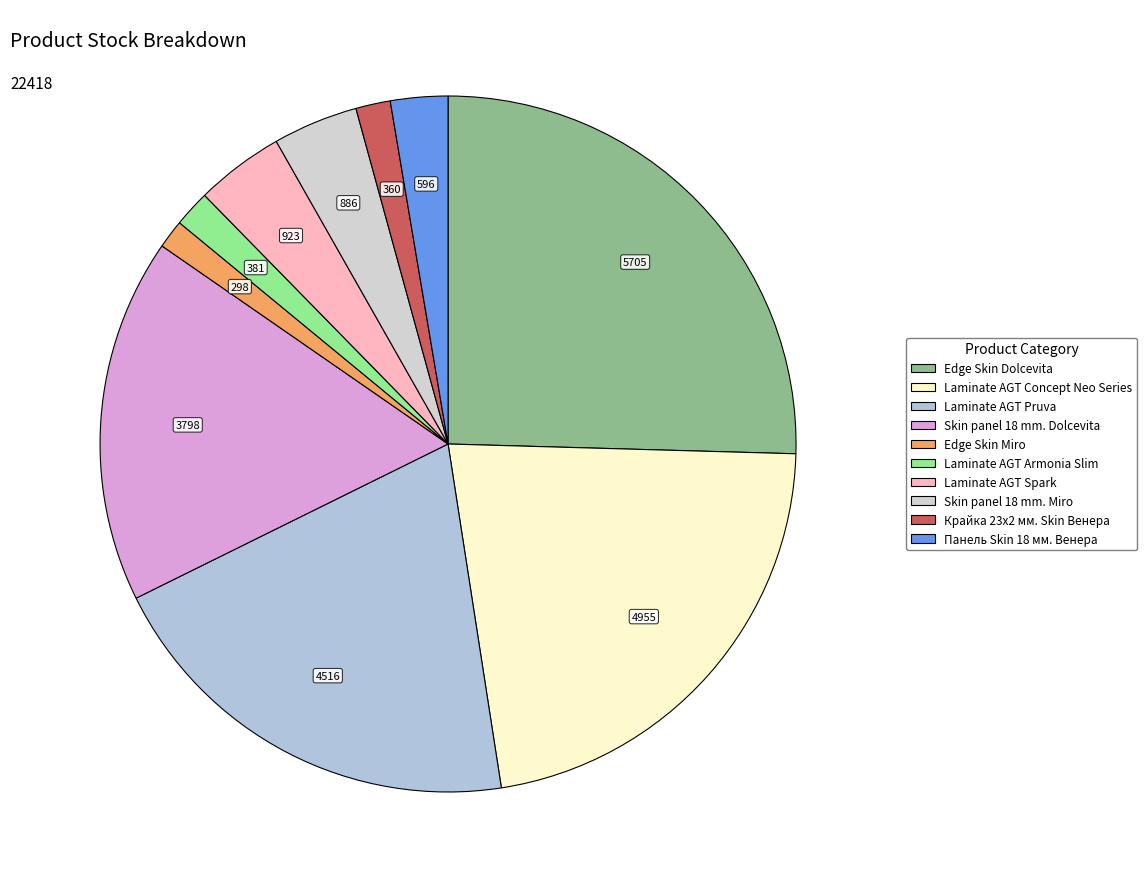

How many segments does this pie chart have?

10